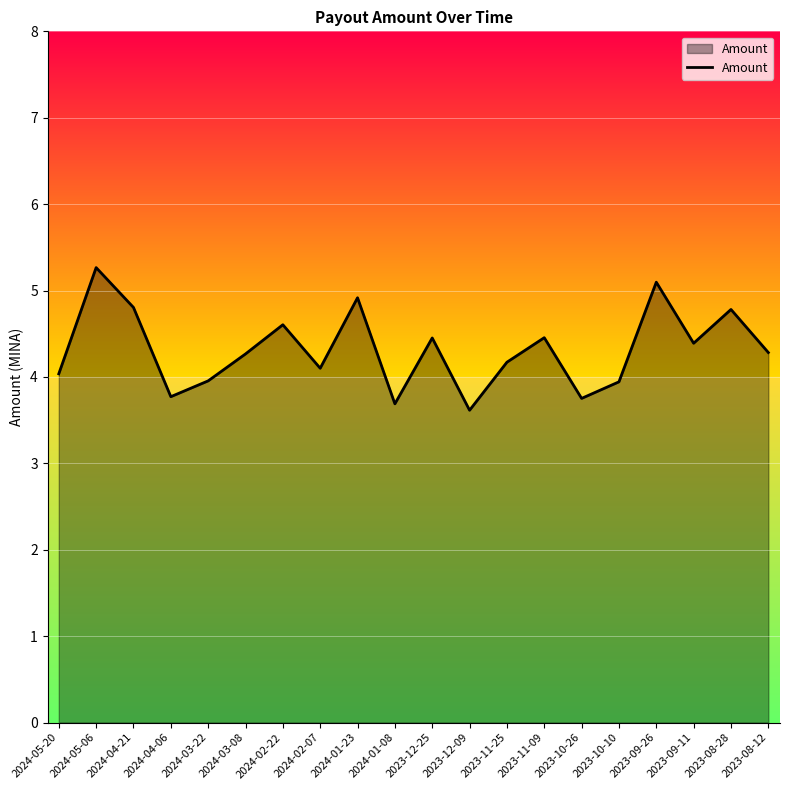

What is the ratio of the value at 2024-03-08 to the value at 2024-02-07?

1.0